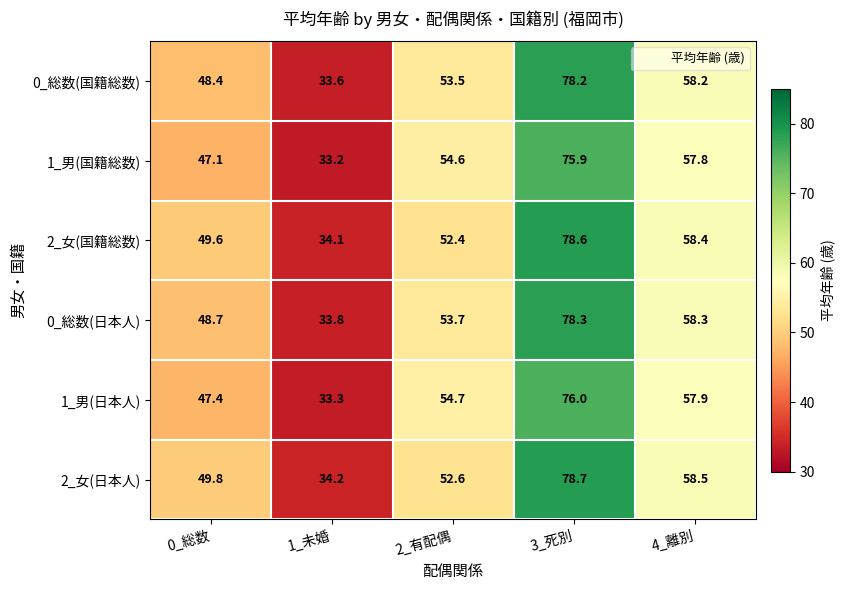

What is the maximum value shown in the chart?

78.7